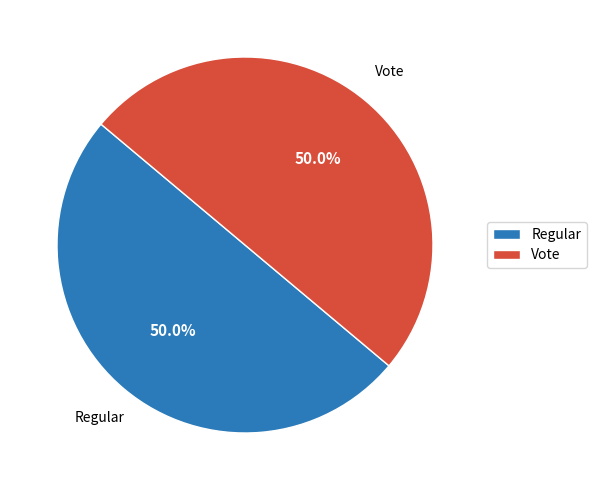

How many segments does this pie chart have?

2